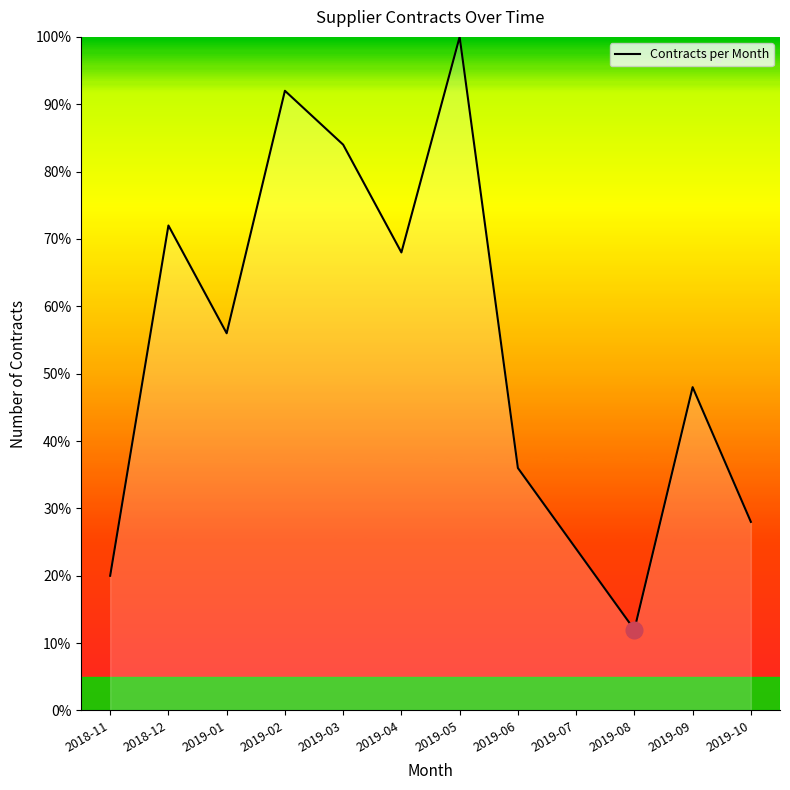

Which category has the lowest value across all series?

2019-08